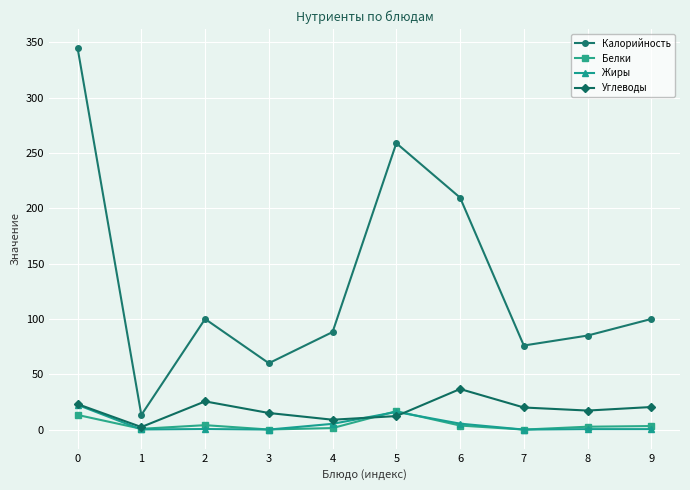

True or false: Калорийность and Углеводы cross at least once.

False